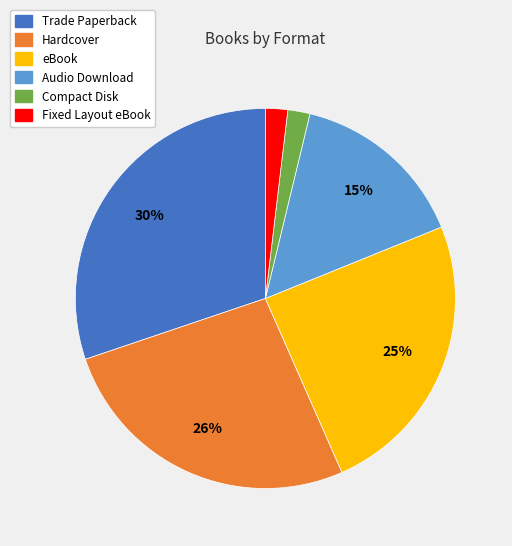

To the nearest percent, what is the difference between the largest and smallest slice percentages?

28%